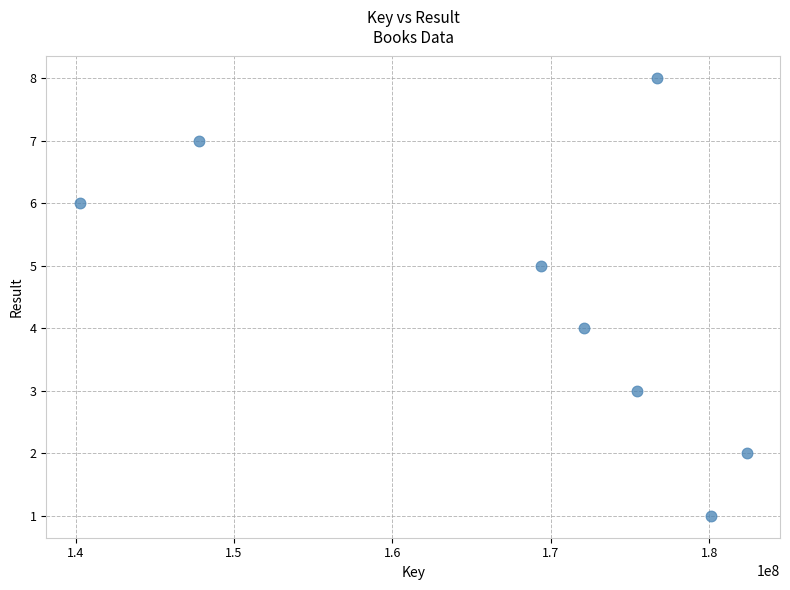

What is the average X value?

168019415